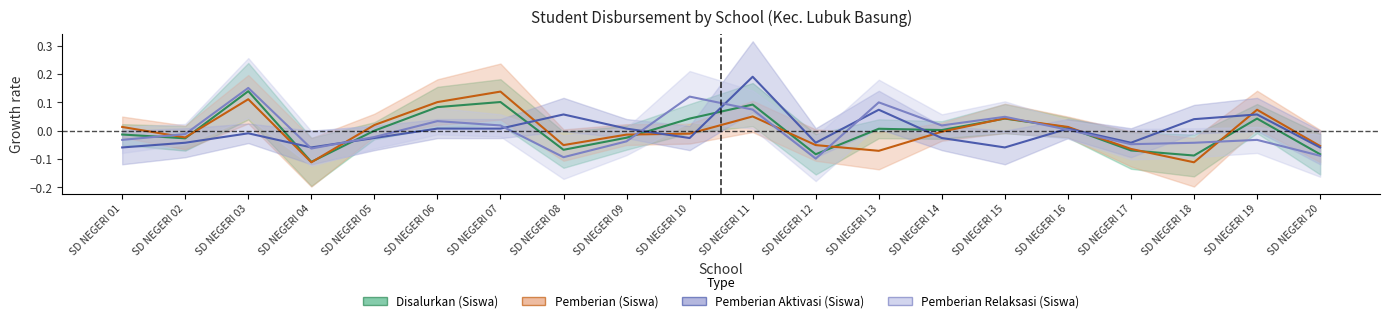

At which category does Pemberian Aktivasi (Siswa) reach its first local valley?

SD NEGERI 04